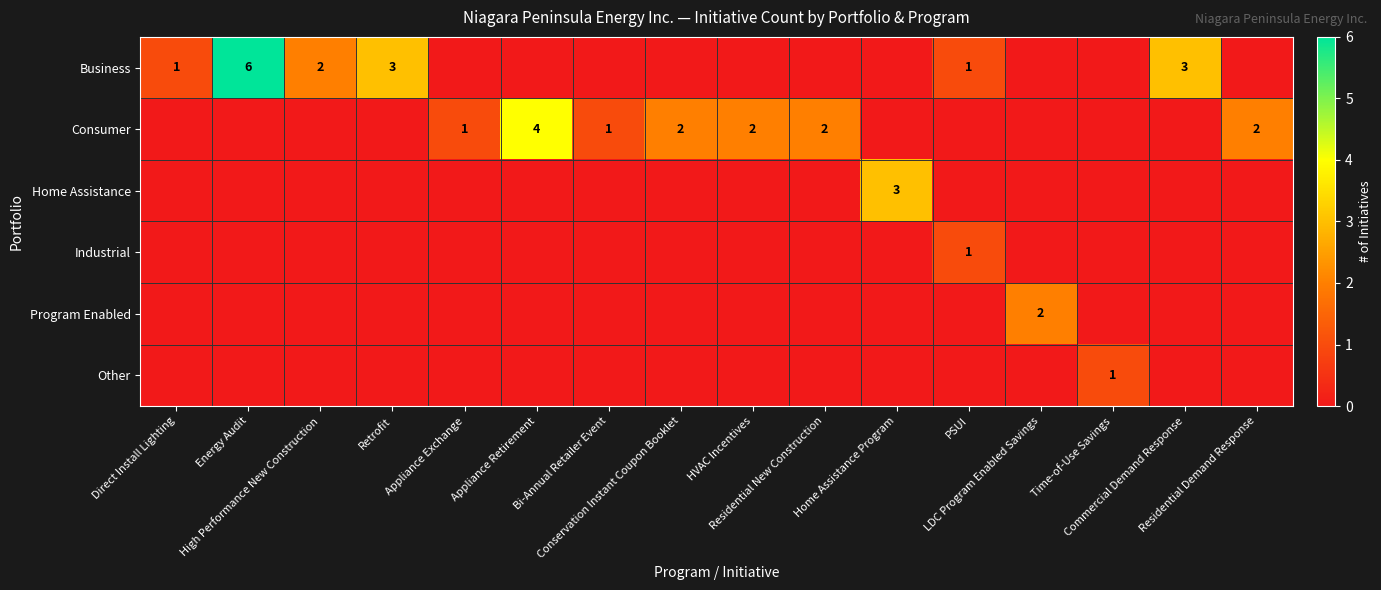

How many values in Industrial are above zero?

1